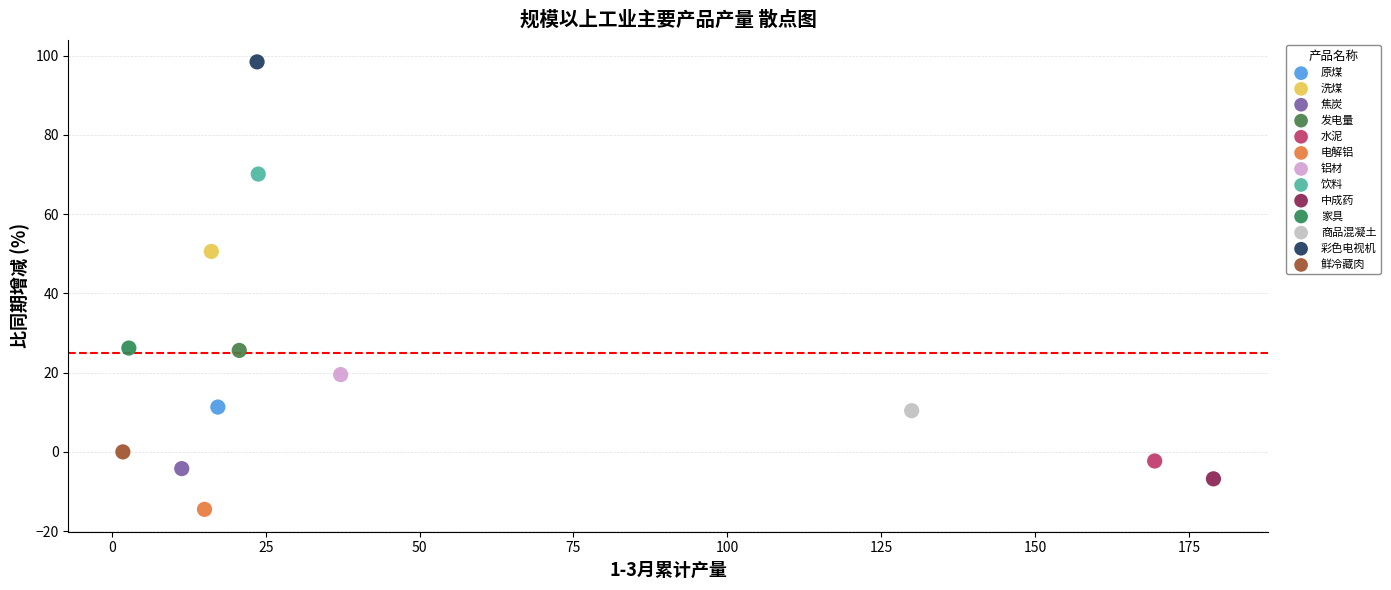

What are all the series names shown in the legend?

原煤, 洗煤, 焦炭, 发电量, 水泥, 电解铝, 铝材, 饮料, 中成药, 家具, 商品混凝土, 彩色电视机, 鲜冷藏肉